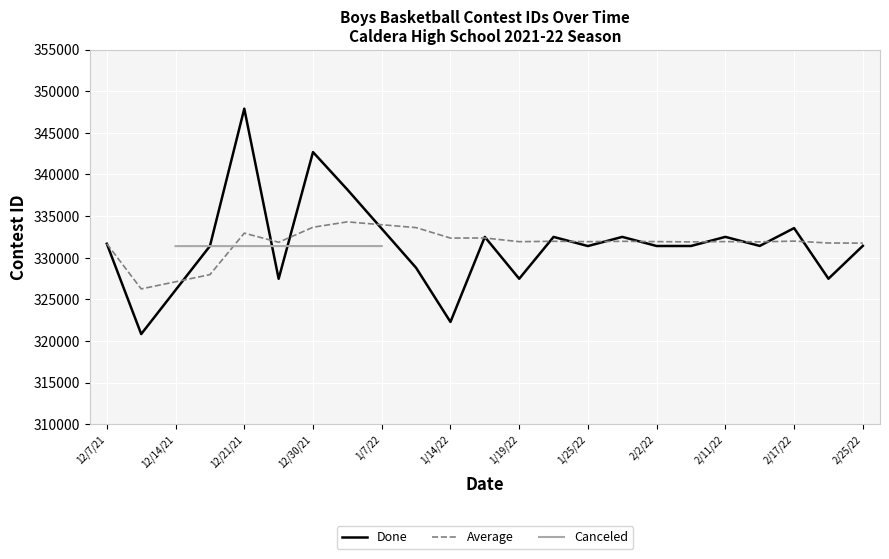

What is the sum of all values?

6966592